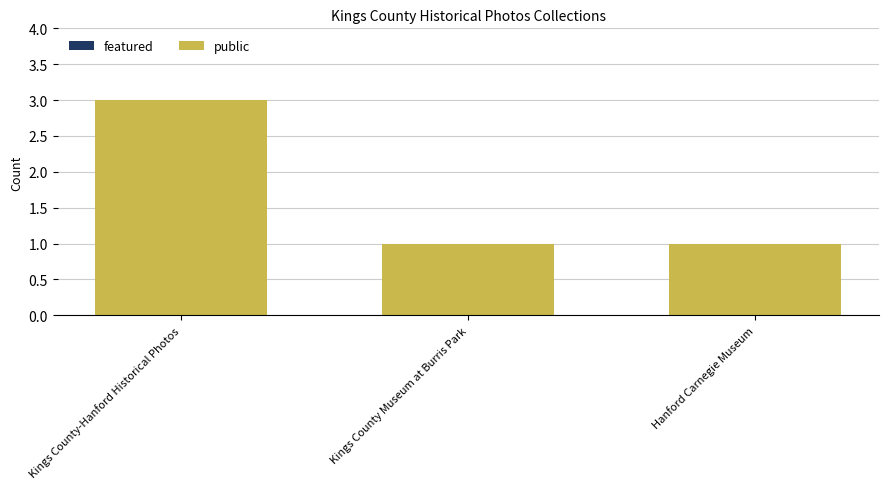

What is the label of the 1st bar from the right?

Hanford Carnegie Museum